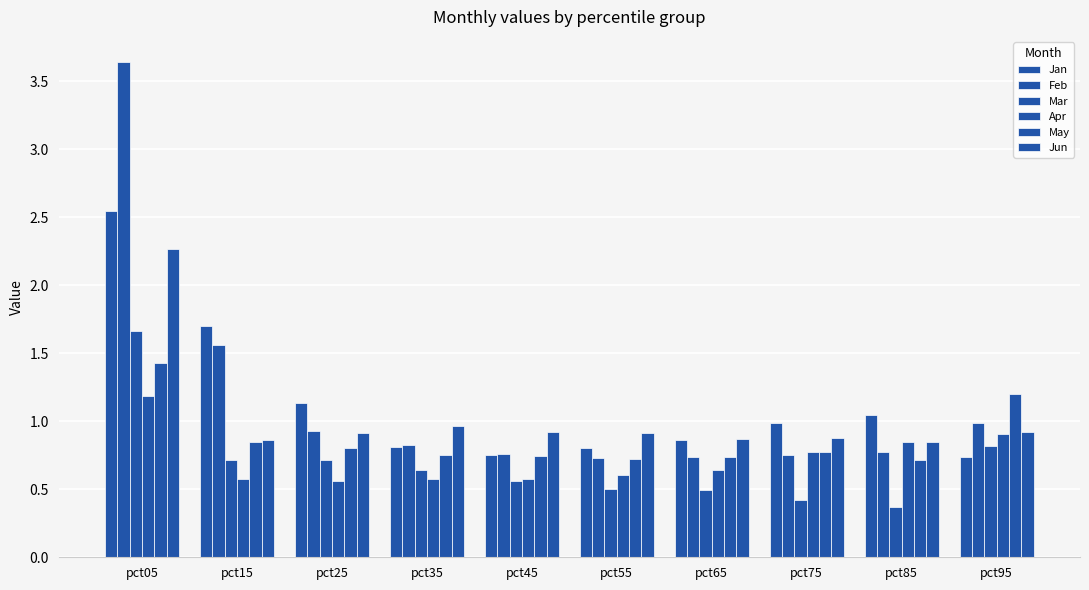

What value does the Feb series have at pct55?

0.7